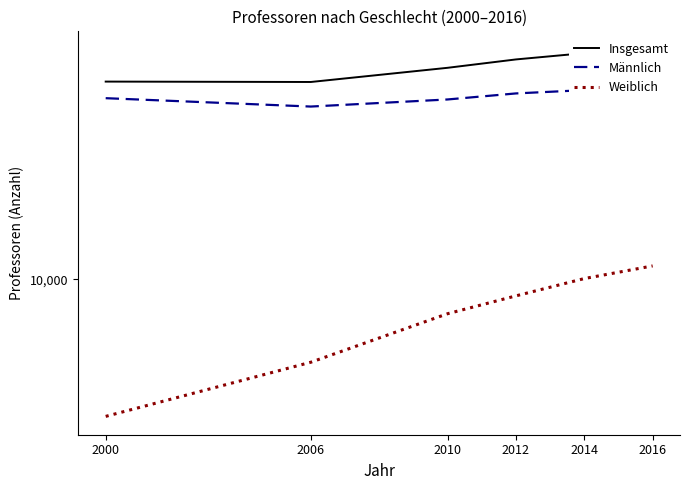

How many interior local valleys does the Insgesamt series have?

1